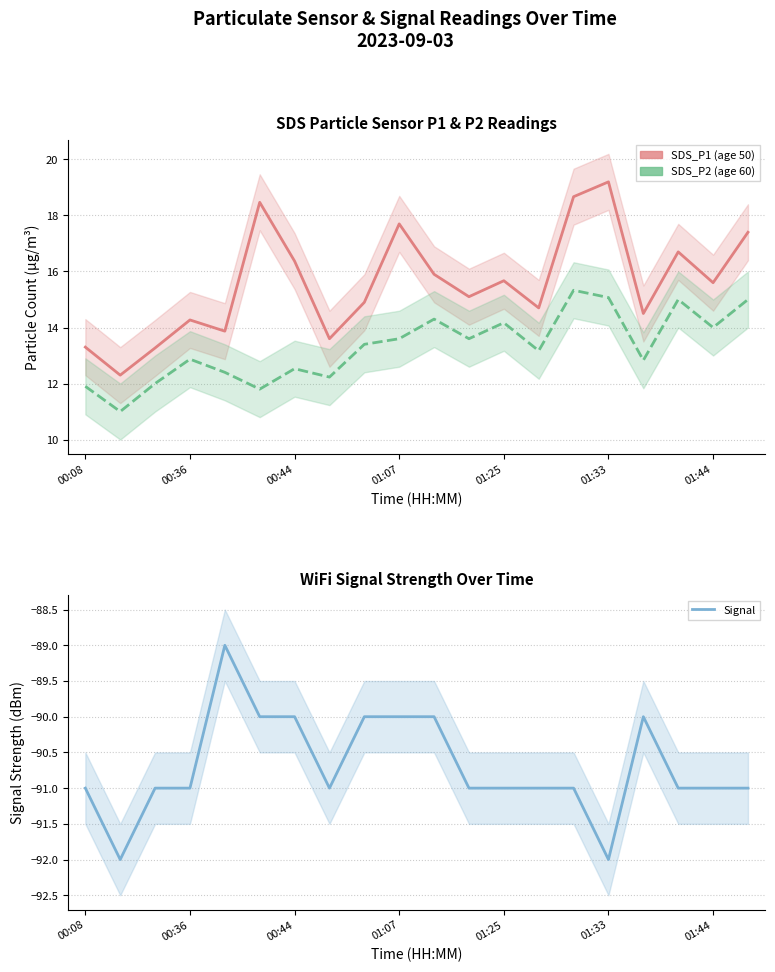

Read the SDS_P2 value at 00:08.

11.9